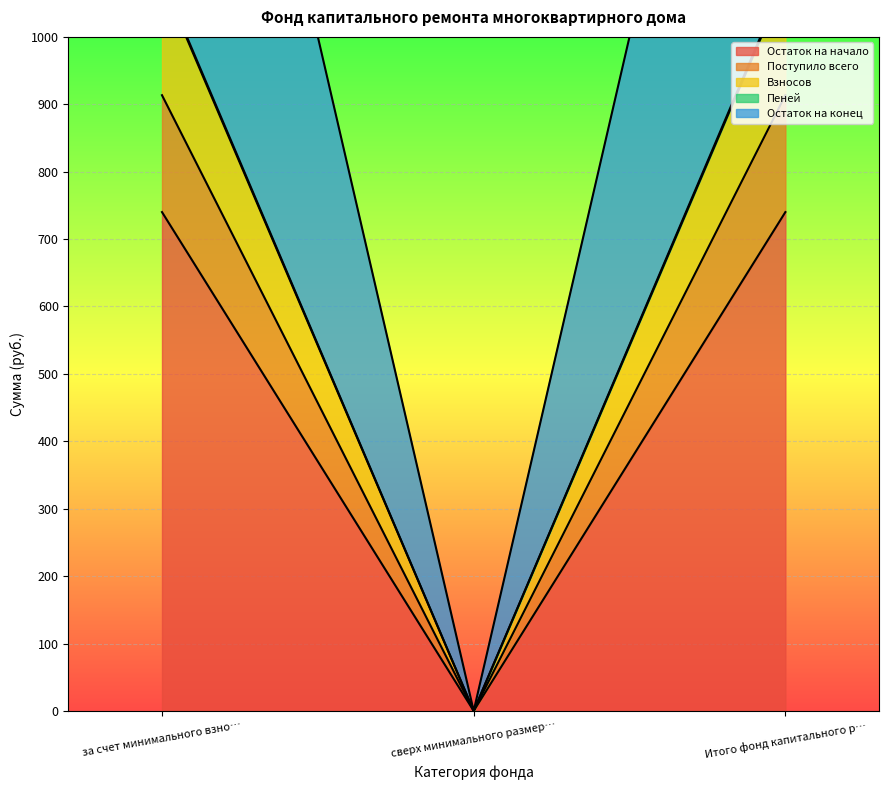

The Остаток на начало series shows -319.6 at сверх минимального размер…. True or false?

False